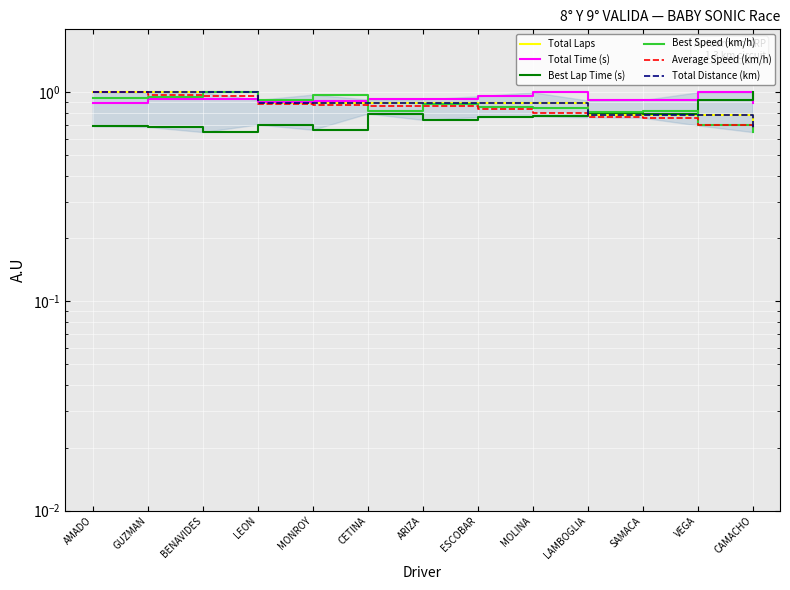

What is the value of the Total Distance (km) point at the 4th from the left?

0.9